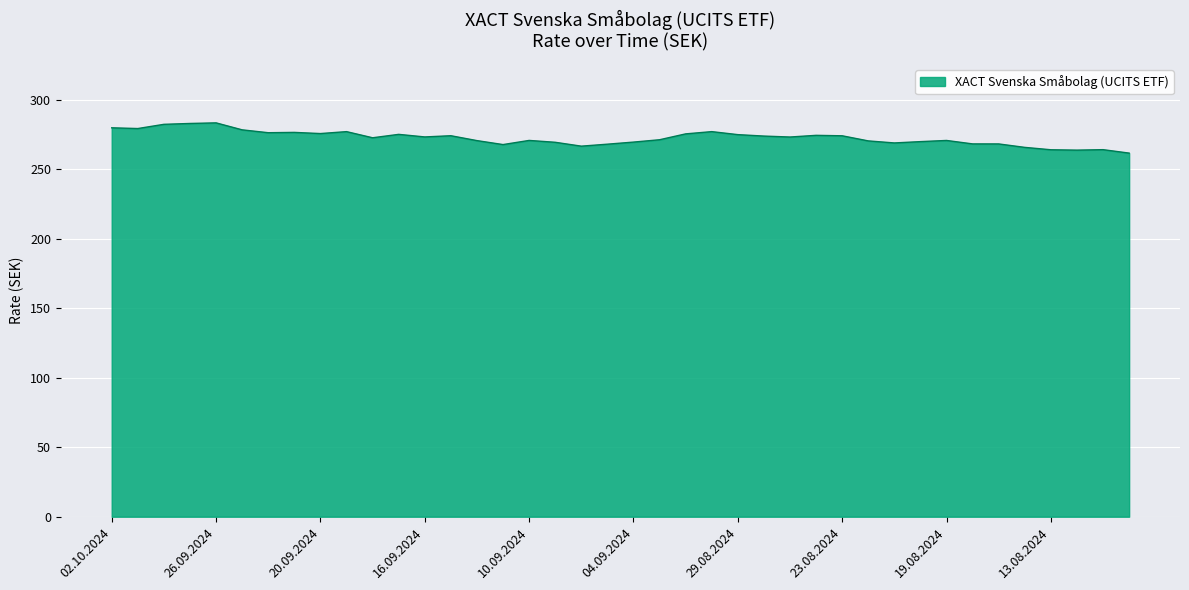

Does the chart display data point markers on the line(s)?

No